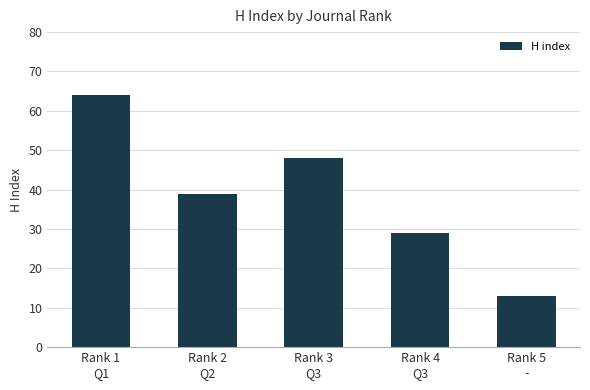

At which category does the chart reach its minimum across all series?

Rank 5
-